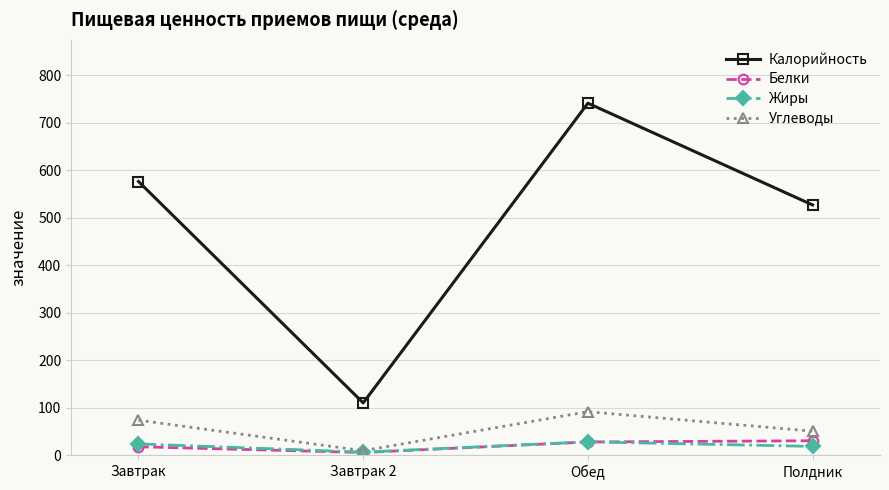

What is the total value across all series at Обед?

888.3